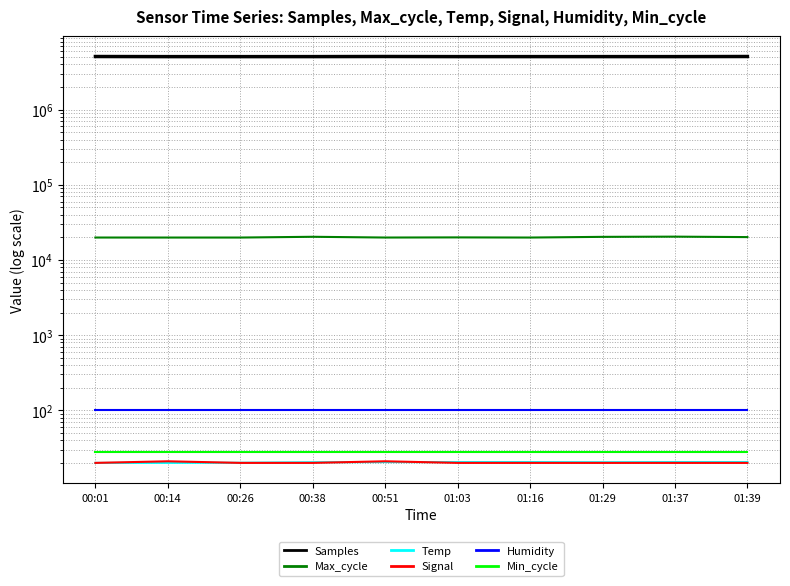

Where is Humidity nearest to the value 99?

00:01